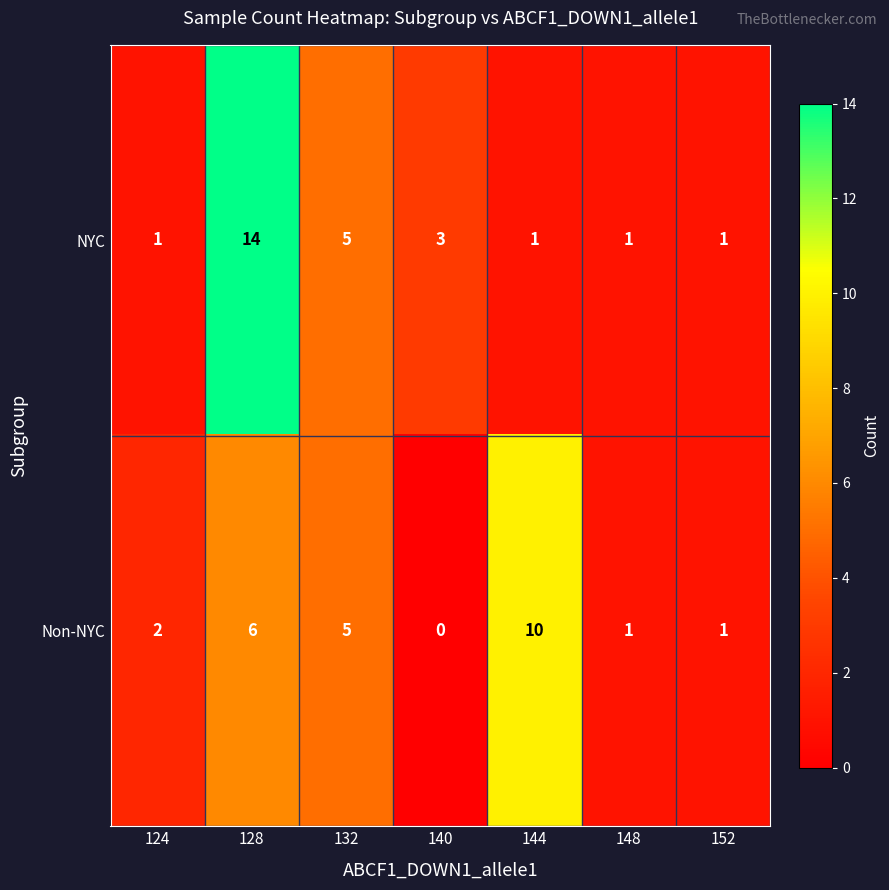

At which label is Non-NYC closest to 5?

132